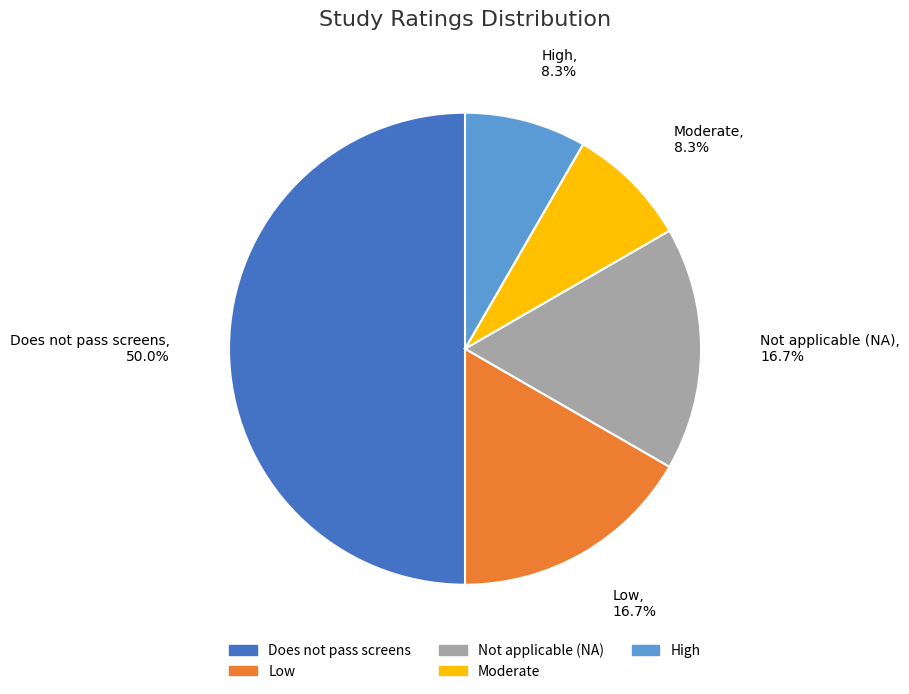

Is Not applicable (NA) the majority of the pie?

No